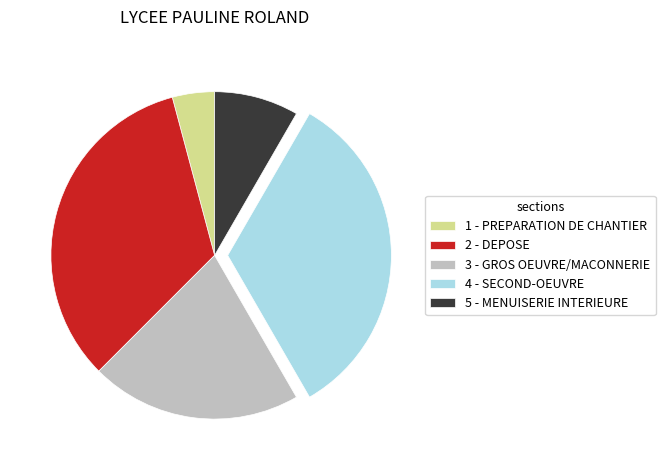

What is the ratio of the value at 2 - DEPOSE to the value at 3 - GROS OEUVRE/MACONNERIE?

1.6